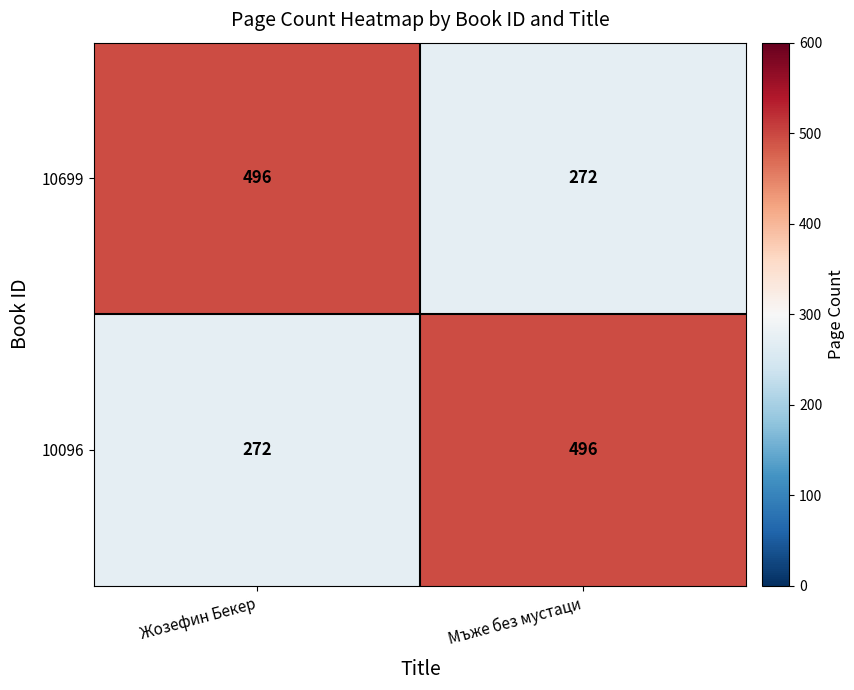

Reading right to left, list all the values displayed in this chart.

10699: 272	496
10096: 496	272